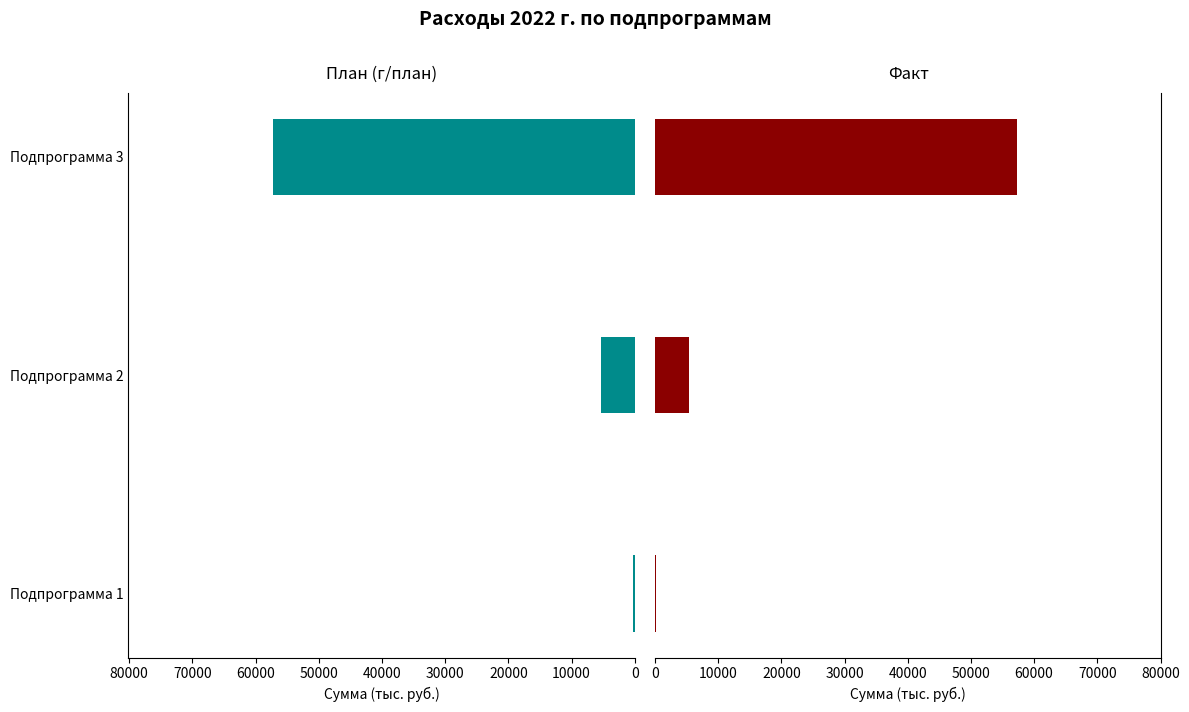

The План (г/план) series shows 231.8 at Подпрограмма 1. True or false?

True